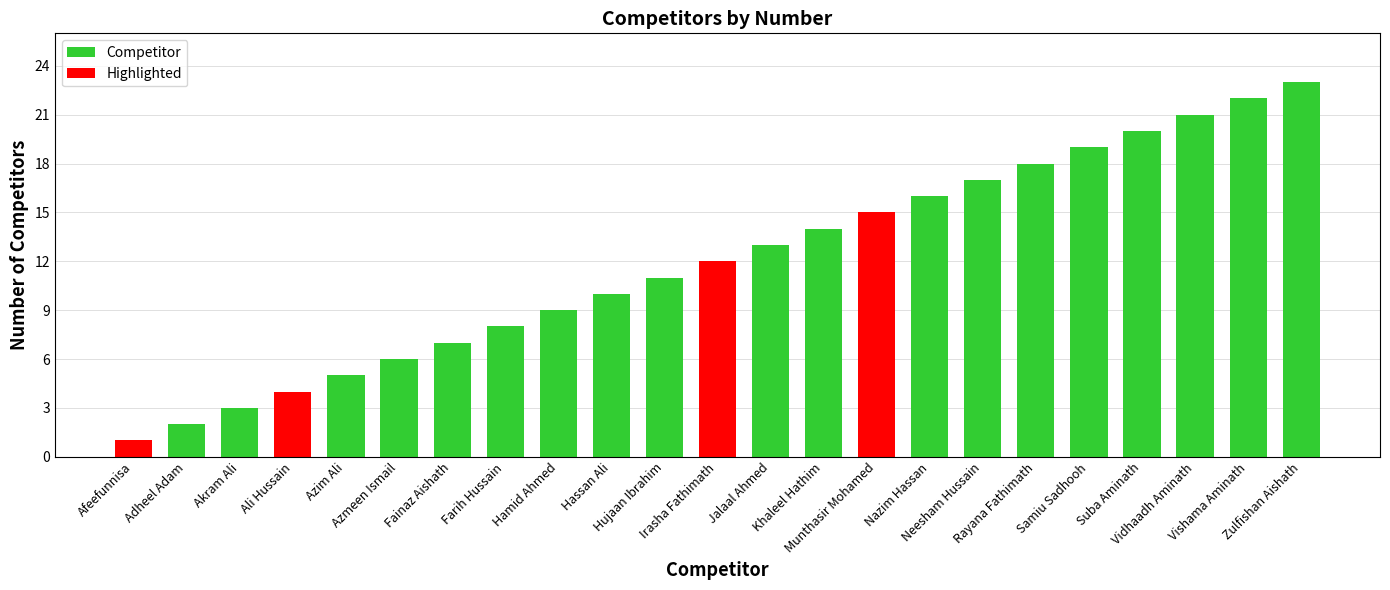

Does the chart contain any negative values?

No